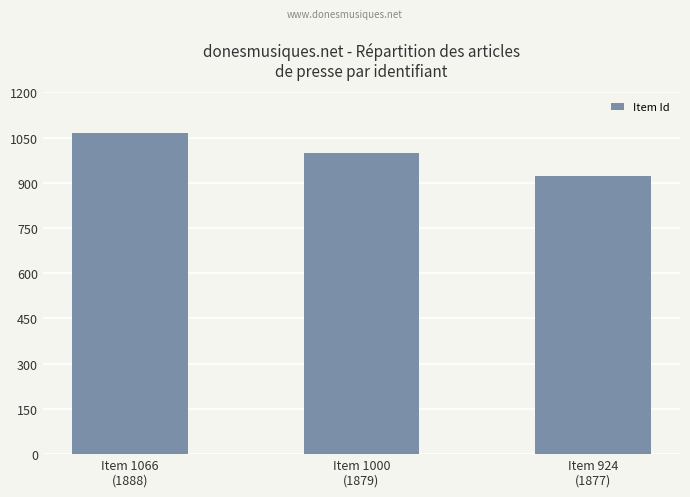

The chart shows a value of 630 at Item 1066
(1888). True or false?

False